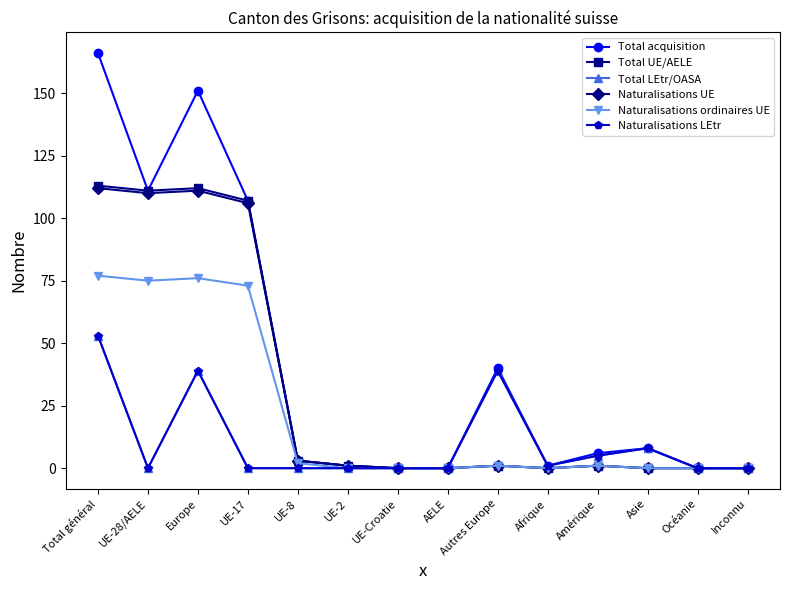

Is this an area chart (filled region under the line)?

No